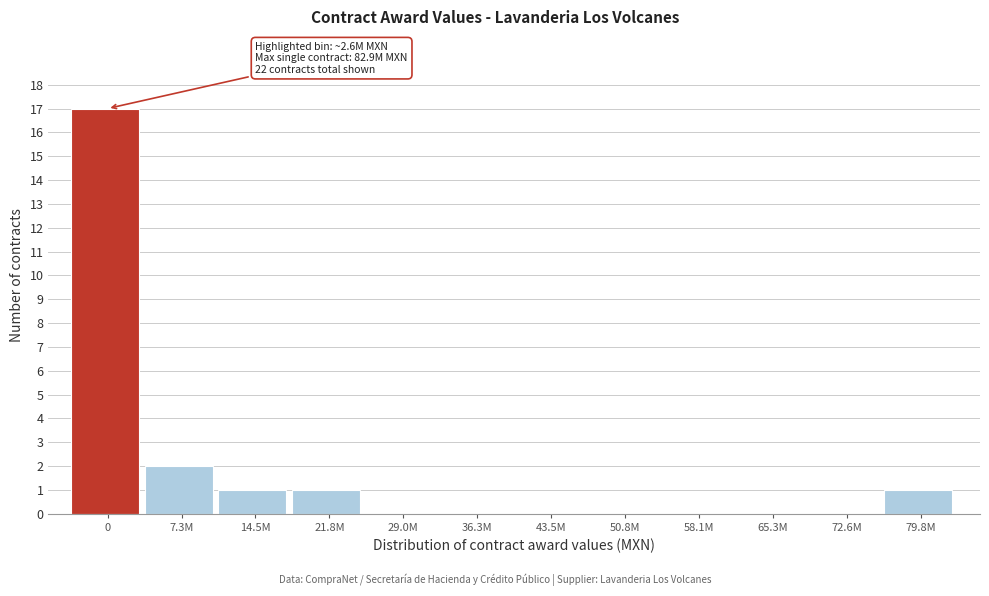

Reading left to right, transcribe all the data shown in this chart.

0=17	7.3M=2	14.5M=1	21.8M=1	29.0M=0	36.3M=0	43.5M=0	50.8M=0	58.1M=0	65.3M=0	72.6M=0	79.8M=1